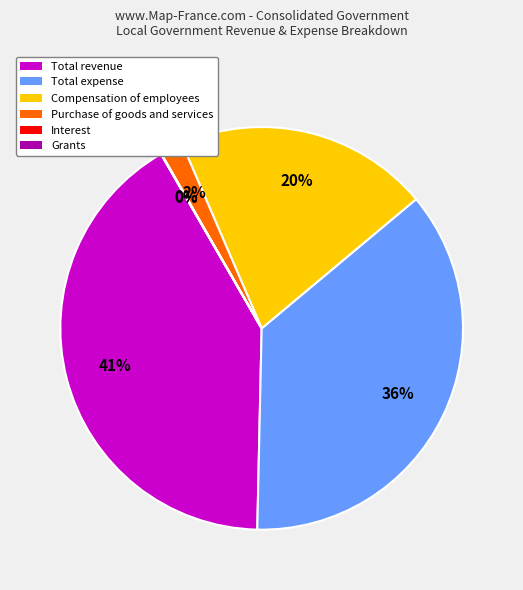

To the nearest percent, what is the combined percentage of Purchase of goods and services and Total expense?

38%